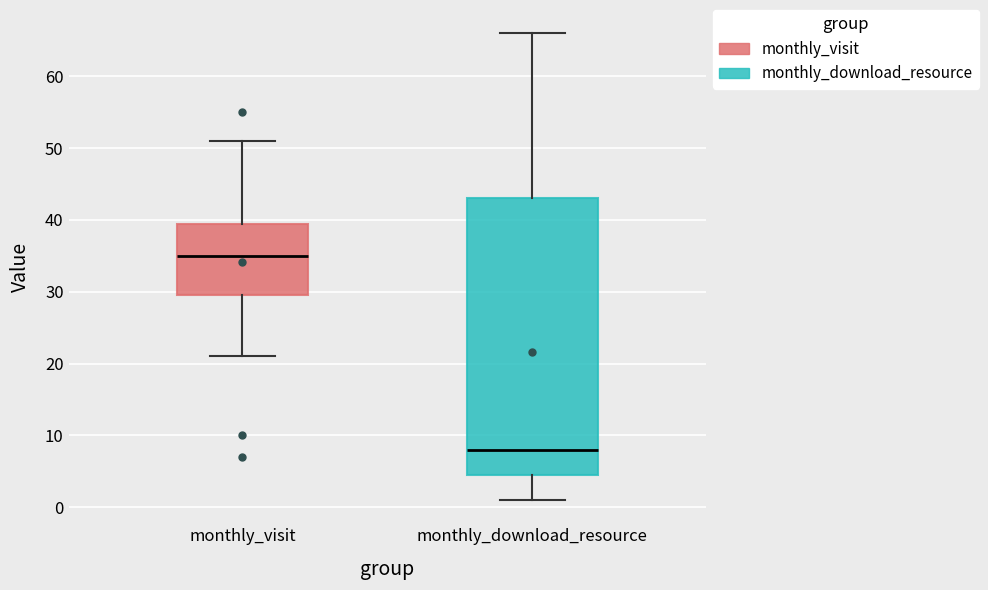

Which box is the tallest, from its lower edge to its upper edge?

monthly_download_resource